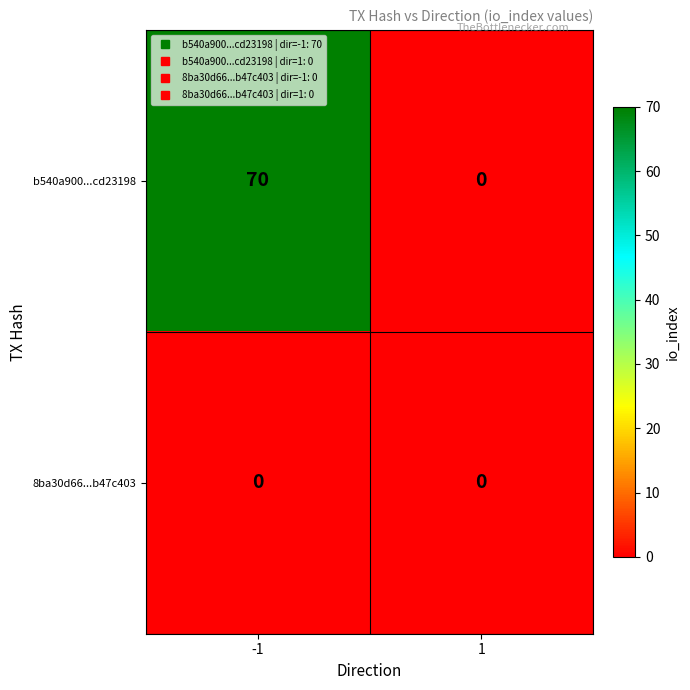

List the labels in order of b540a900...cd23198 value, largest first.

-1, 1